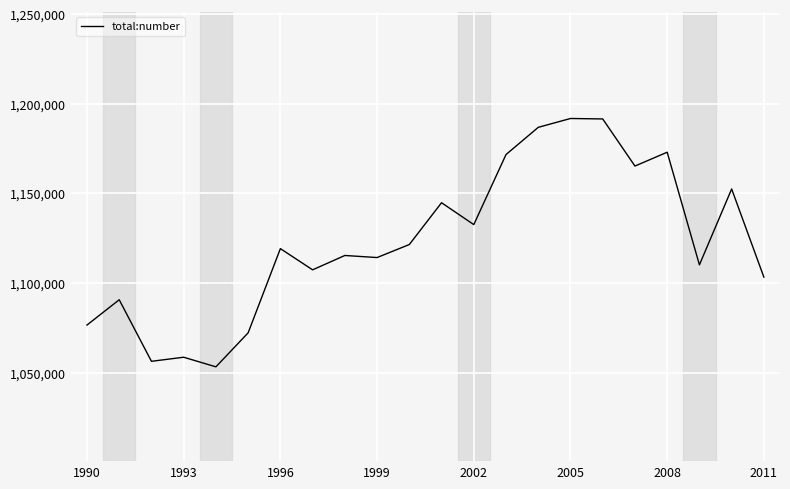

What is the greatest value displayed?

1191861